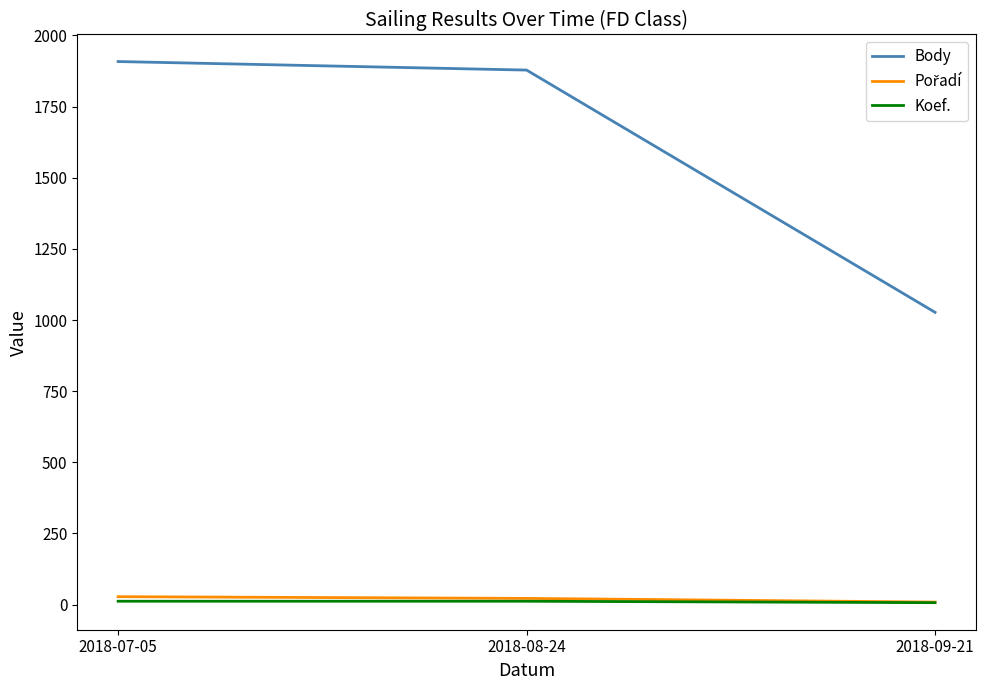

Which series has the largest range (max minus min)?

Body